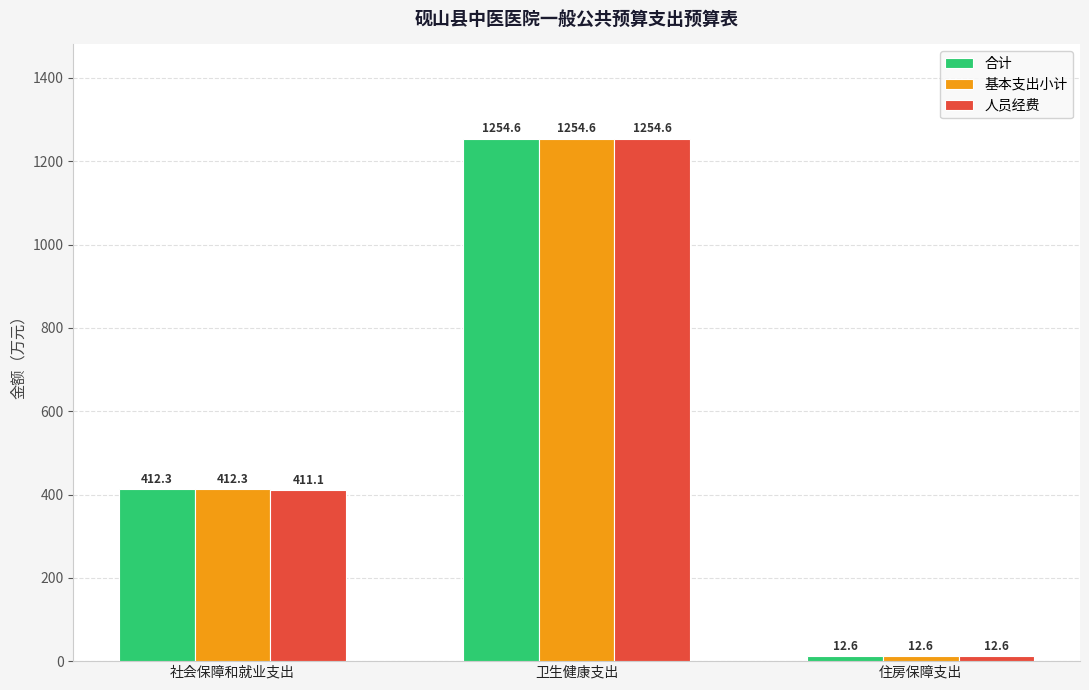

What is the sum of the 基本支出小计 values at 社会保障和就业支出 and 卫生健康支出?

1666.9